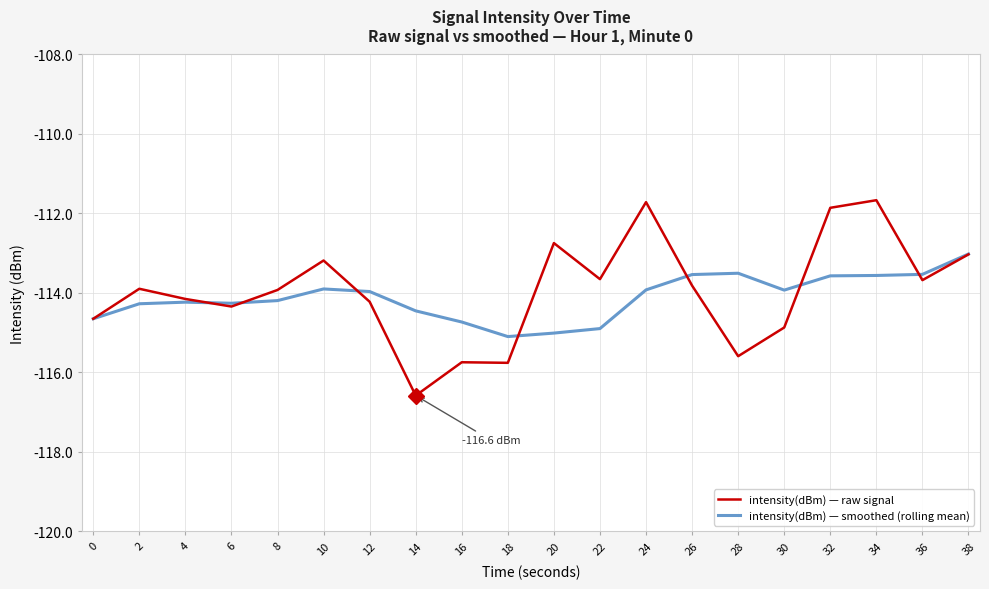

Where is the first local minimum for intensity(dBm) — raw signal?

6